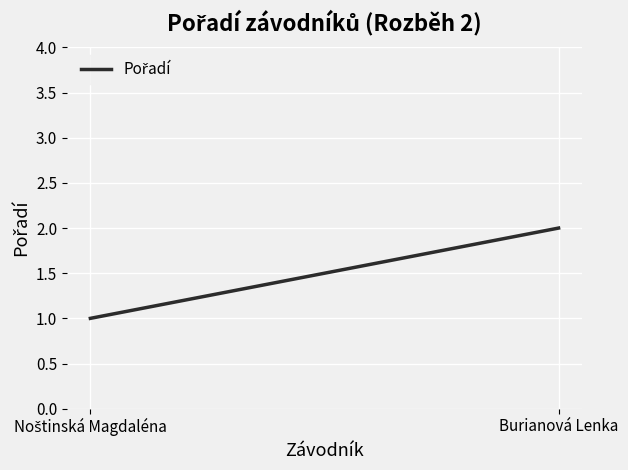

Count the number of data series in this chart.

1